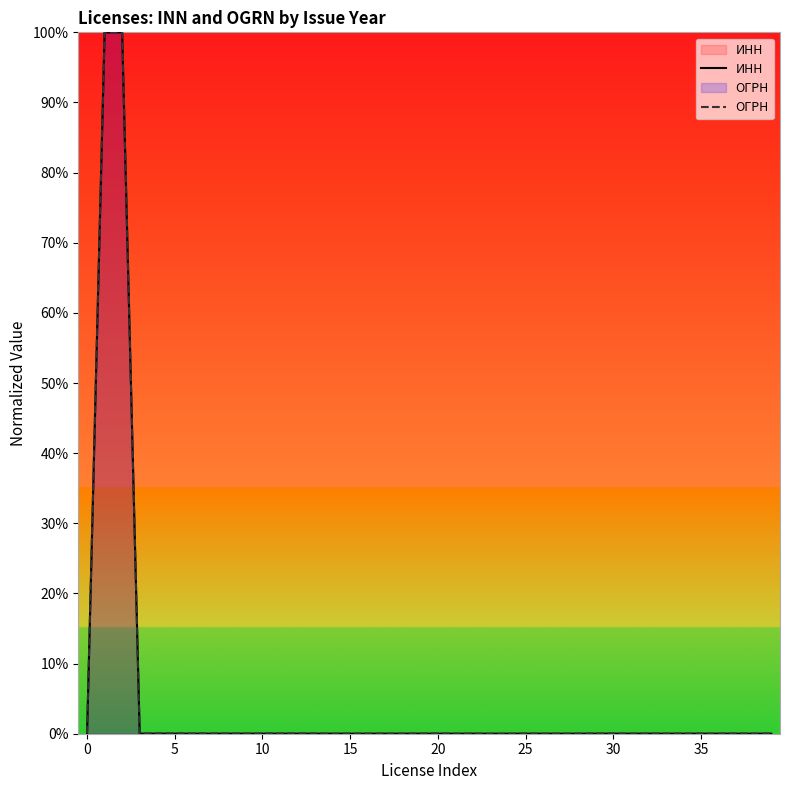

True or false: ИНН has a value of 0.0 at 18.

True